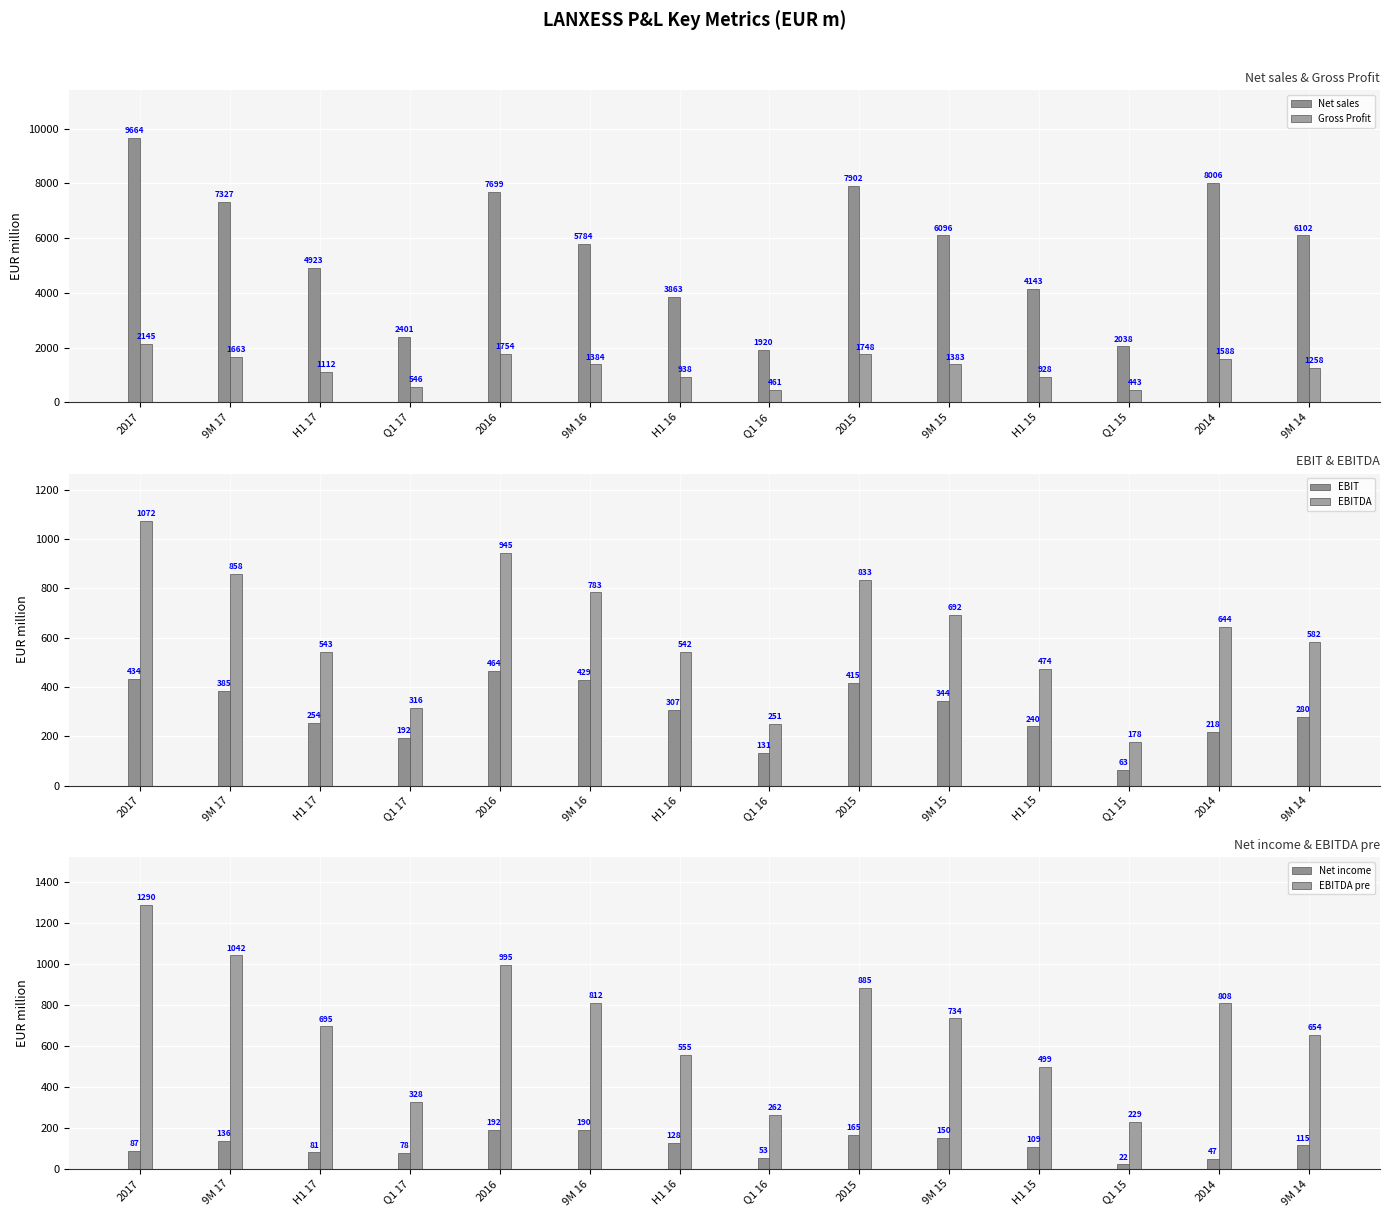

Count the number of categories in the chart.

14